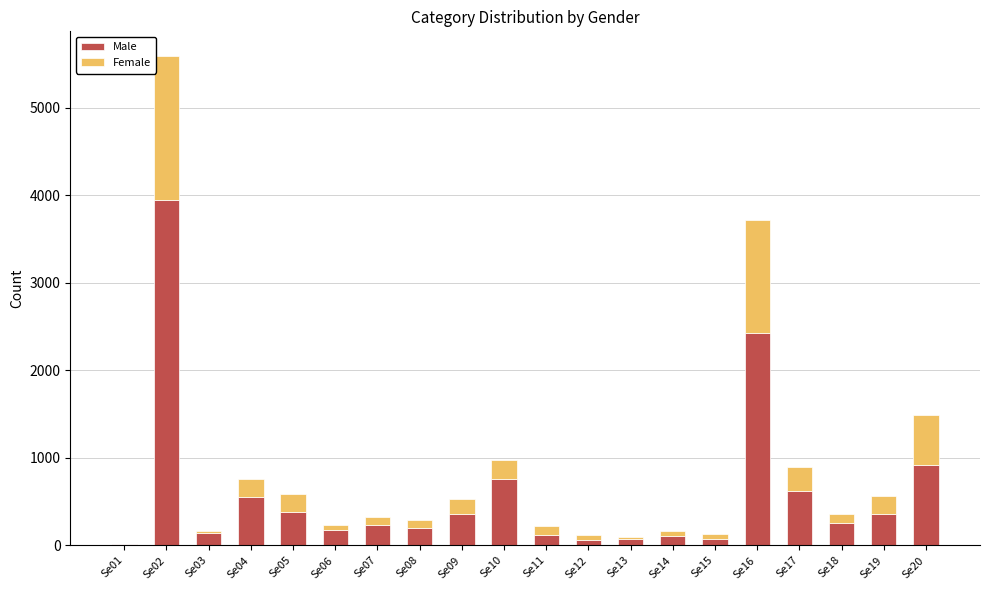

Where is Male nearest to the value 1982?

Se16